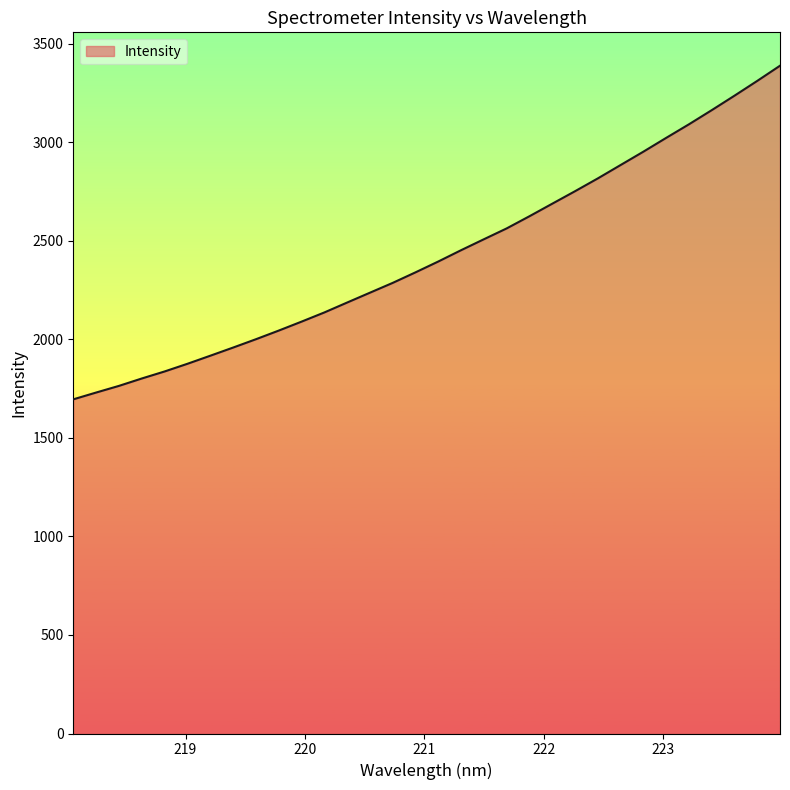

What is the average value?

2429.3